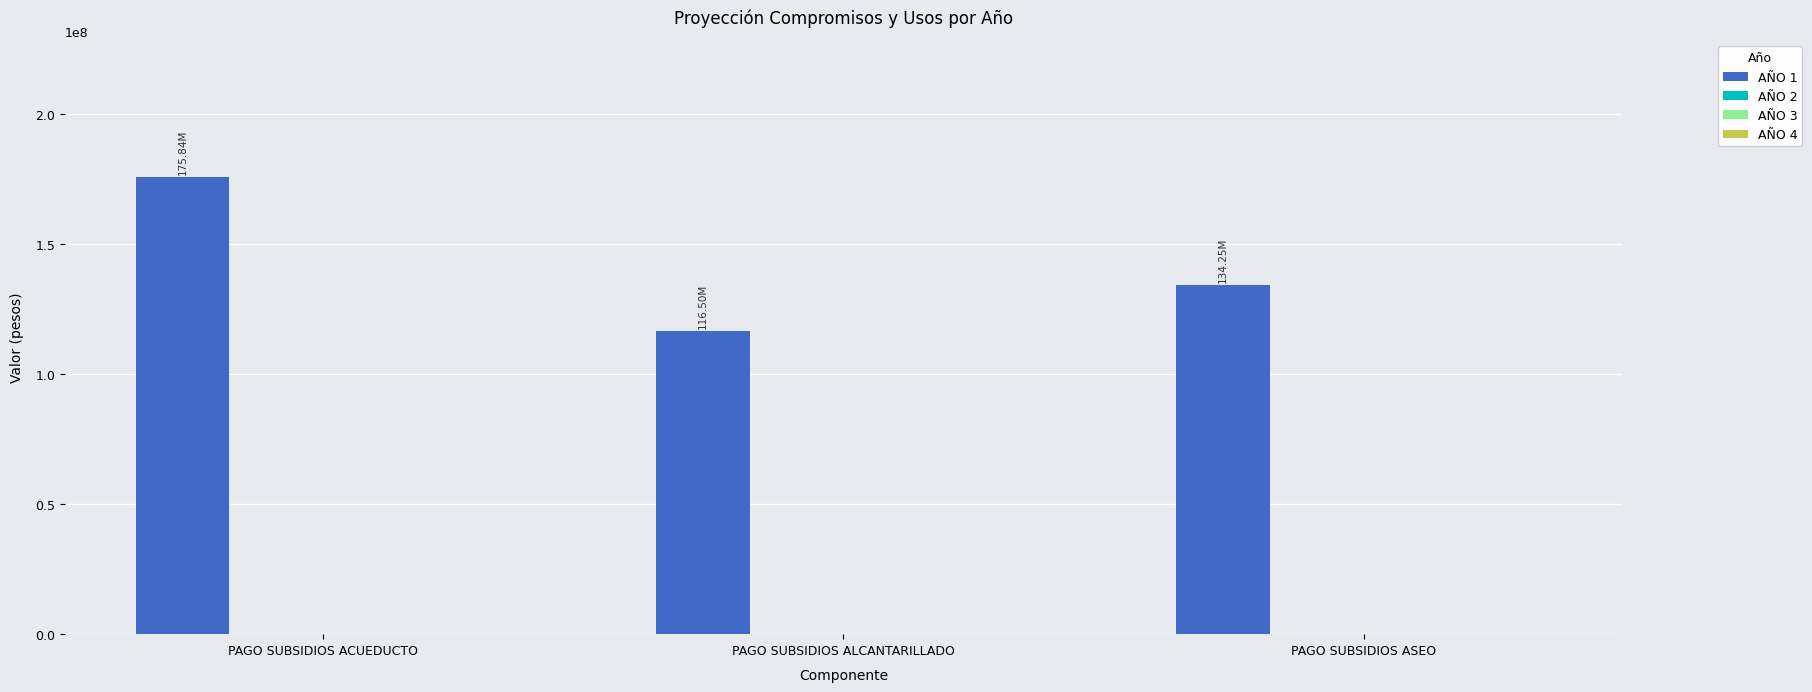

Does the chart contain any negative values?

No